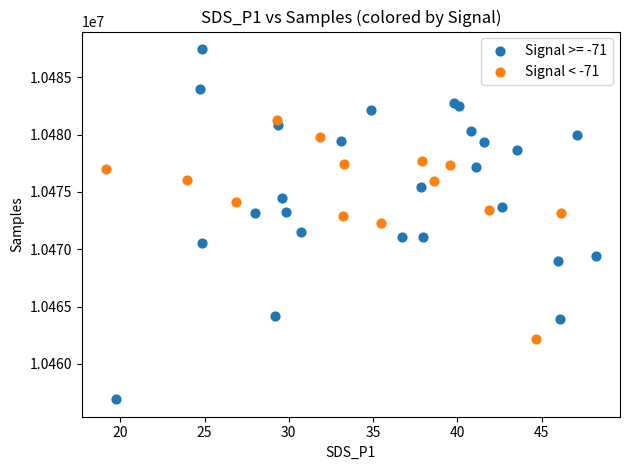

Which series has the widest spread of Y values?

Signal >= -71